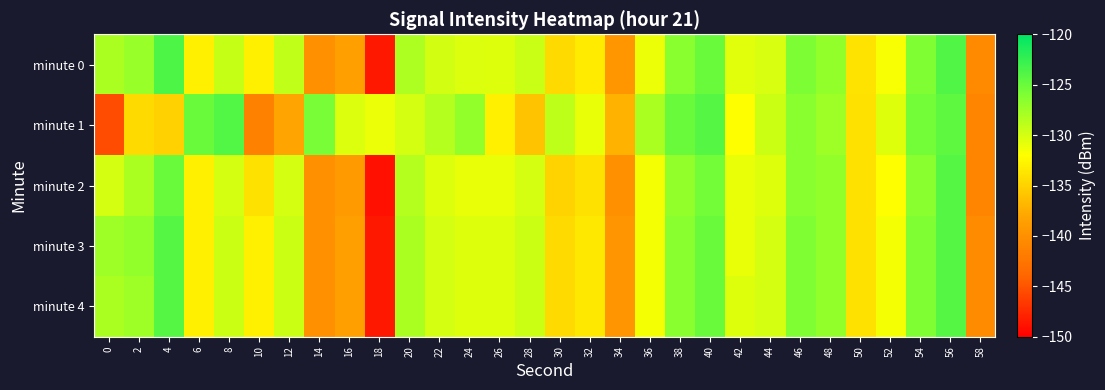

Between 28 and 32, which series saw the biggest shift?

minute 1